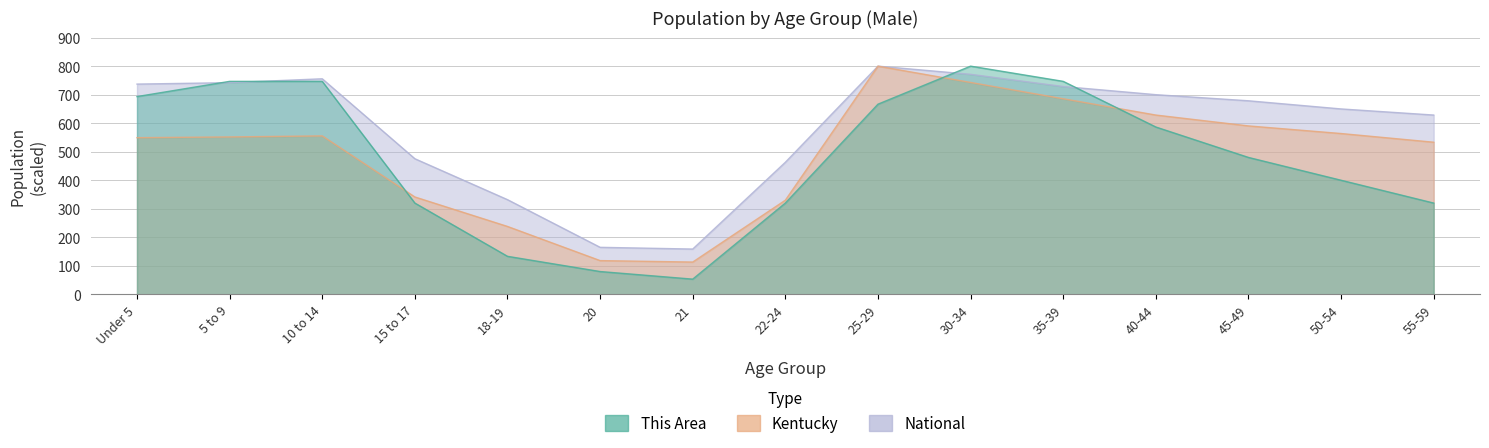

Rank the categories by National value from lowest to highest.

21, 20, 18-19, 22-24, 15 to 17, 55-59, 50-54, 45-49, 40-44, 35-39, Under 5, 5 to 9, 10 to 14, 30-34, 25-29